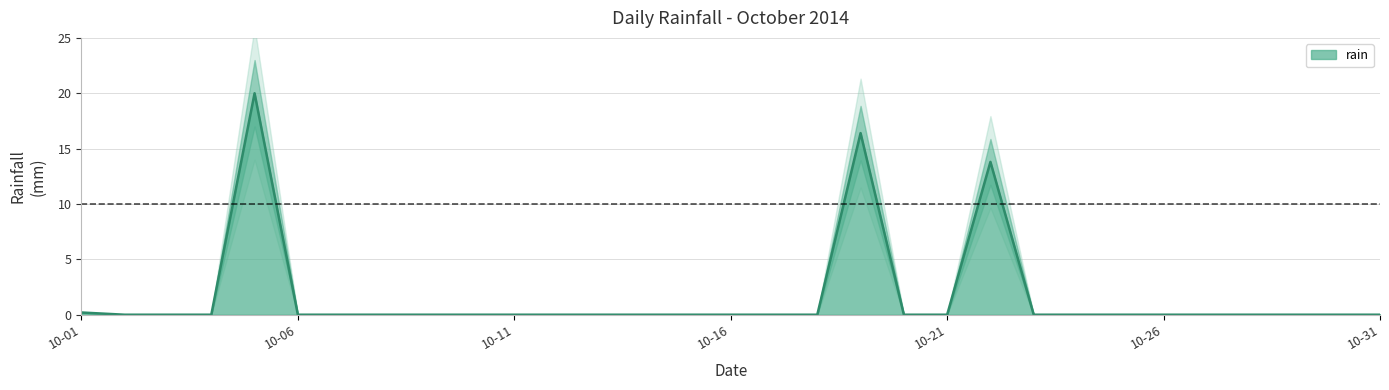

True or false: the data has more than 0 interior local peaks.

True